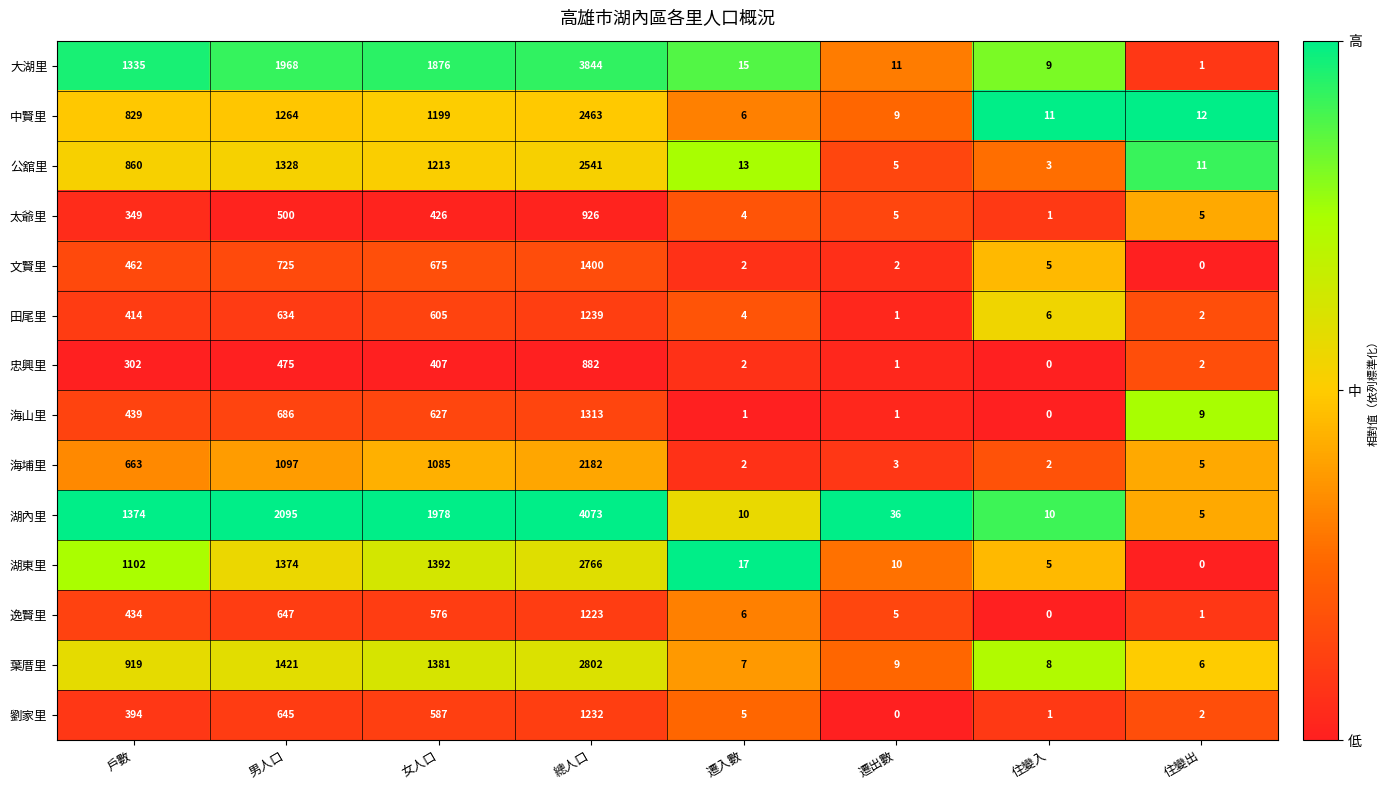

How many data points does each series have?

8